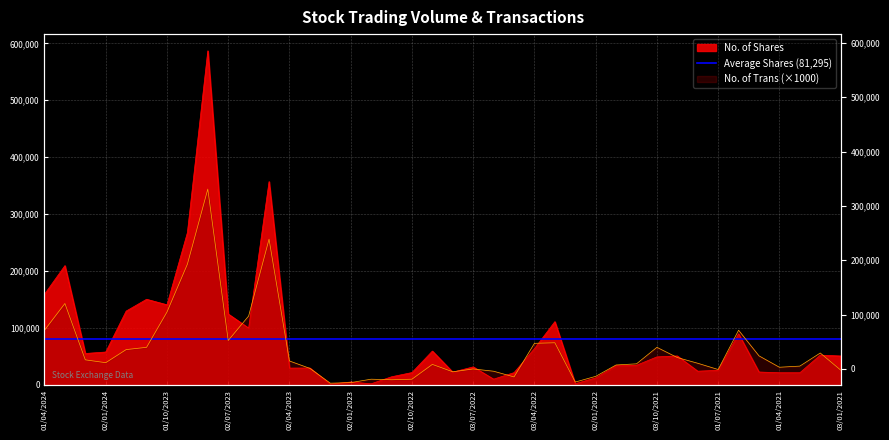

What is the difference between the highest and lowest values at 02/10/2022?

11668